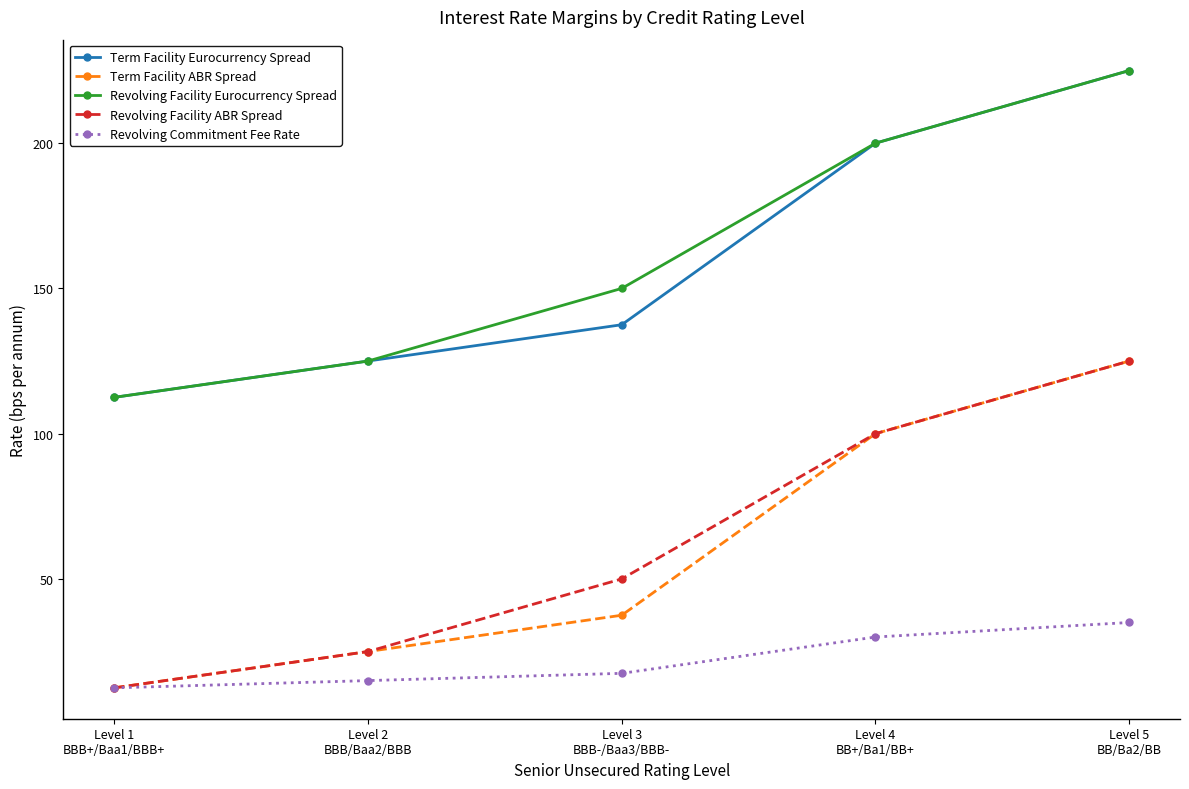

Count the number of data series in this chart.

5